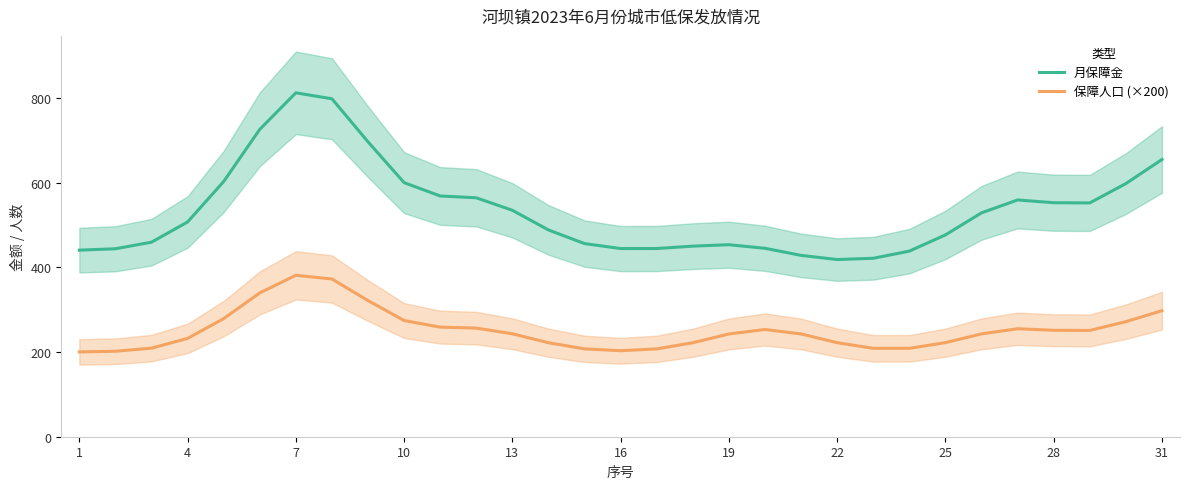

Between 23 and 11, which is larger?

11